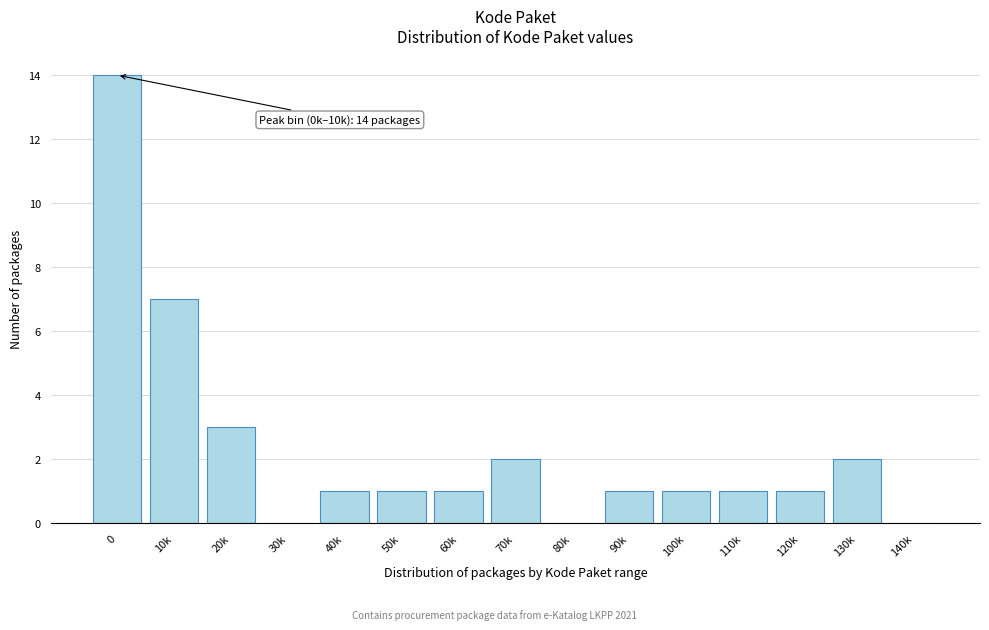

Reading left to right, list all the values displayed in this chart.

0=14	10k=7	20k=3	30k=0	40k=1	50k=1	60k=1	70k=2	80k=0	90k=1	100k=1	110k=1	120k=1	130k=2	140k=0